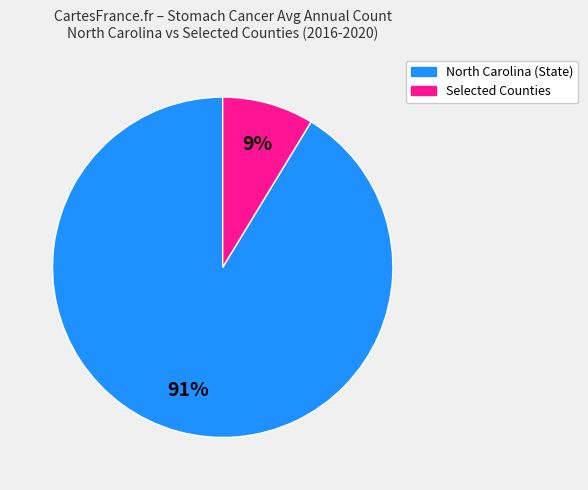

How many segments does this pie chart have?

2